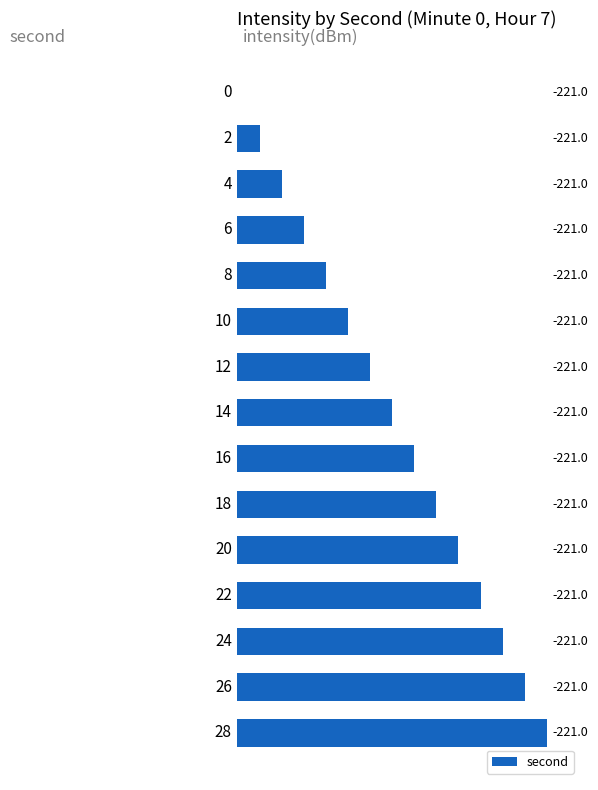

What is the maximum value shown in the chart?

28